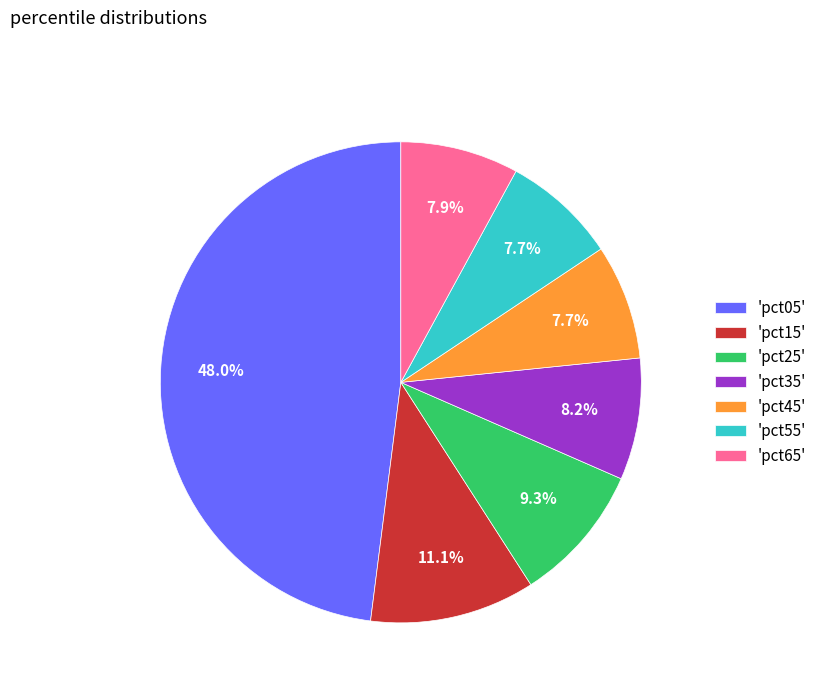

Between 'pct15' and 'pct05', which is larger?

'pct05'